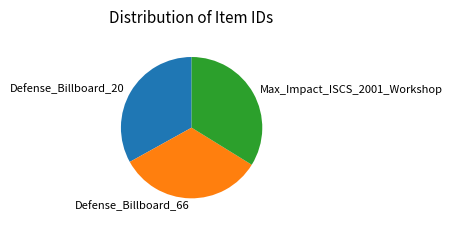

What is the ratio of the value at Defense_Billboard_66 to the value at Max_Impact_ISCS_2001_Workshop?

1.0